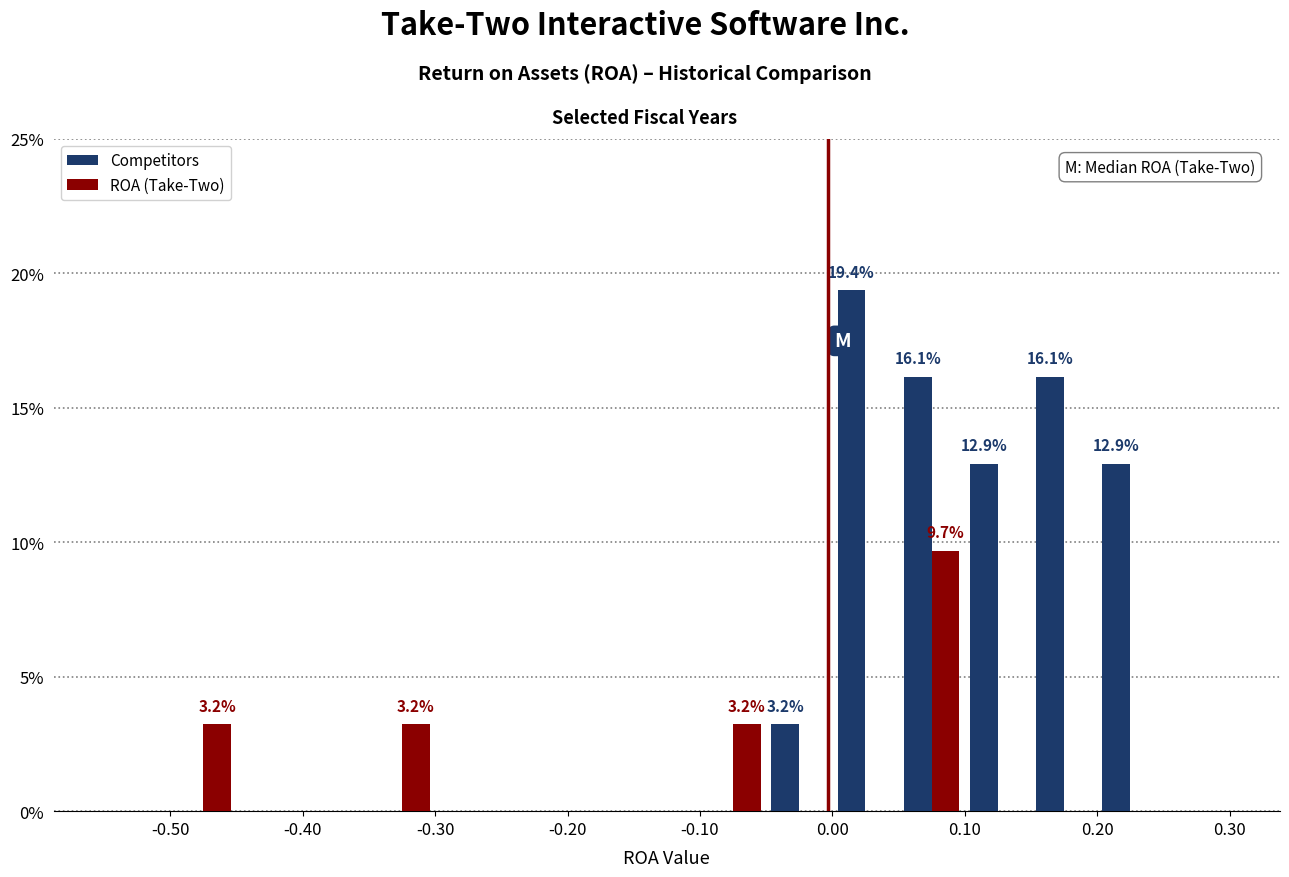

In the ROA (Take-Two) series, which range on the x-axis has the tallest bar?

0.05 to 0.10